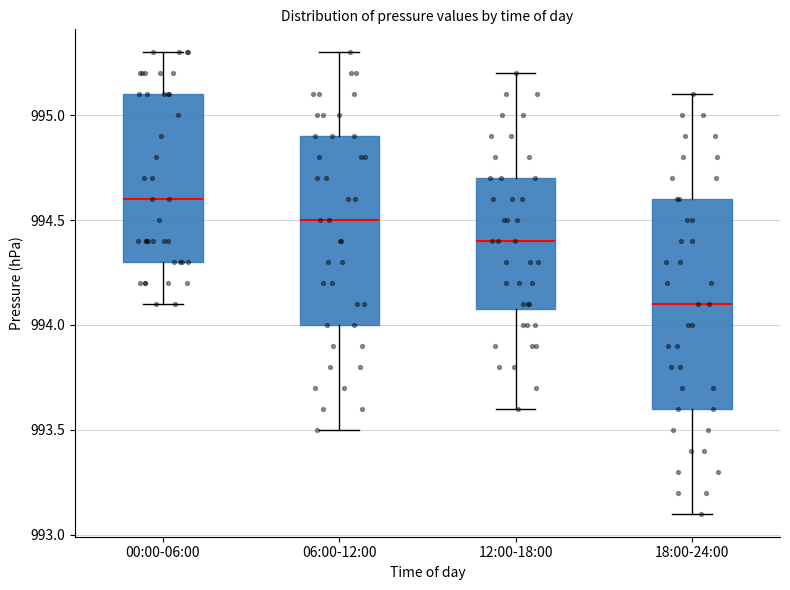

Comparing the boxes themselves (not the whiskers), which one is the tallest?

18:00-24:00